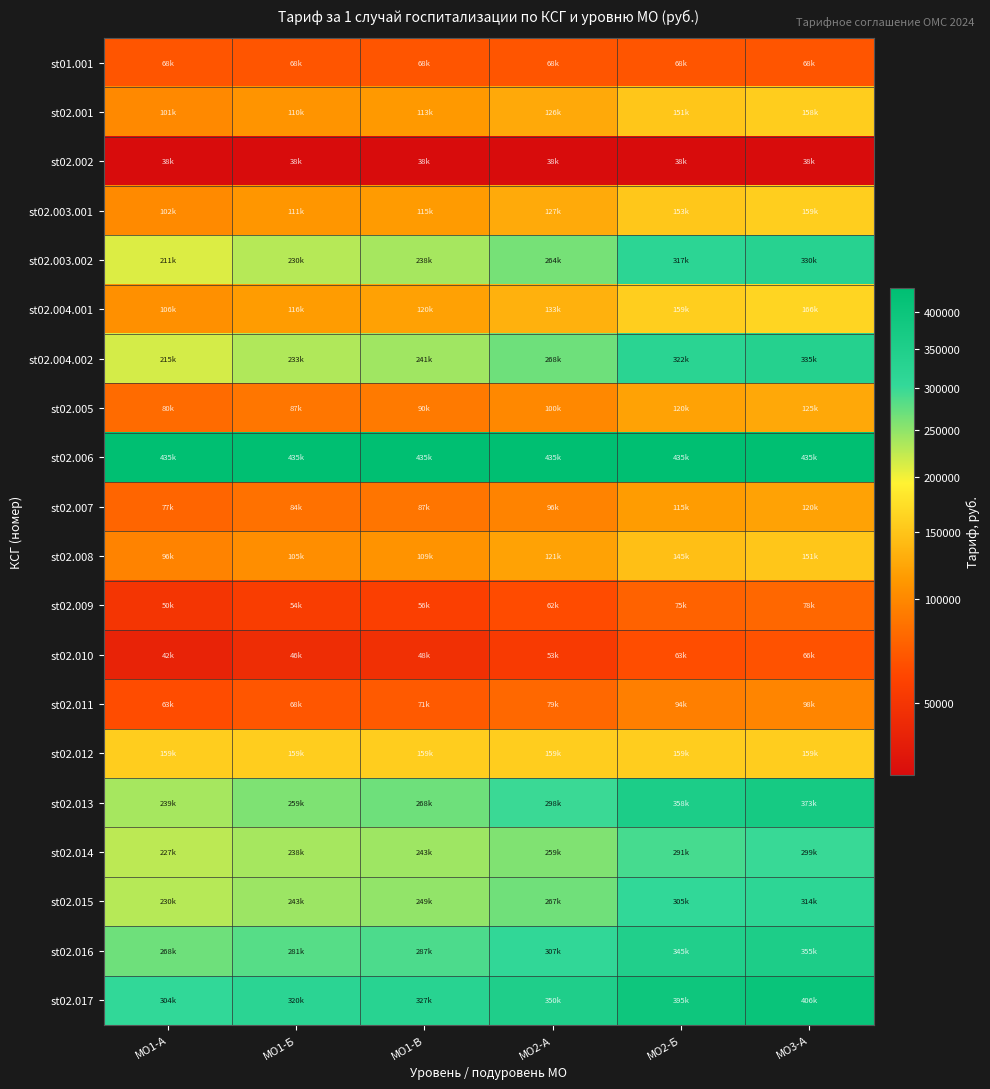

Which label corresponds to the smallest value in the chart?

МО1-А